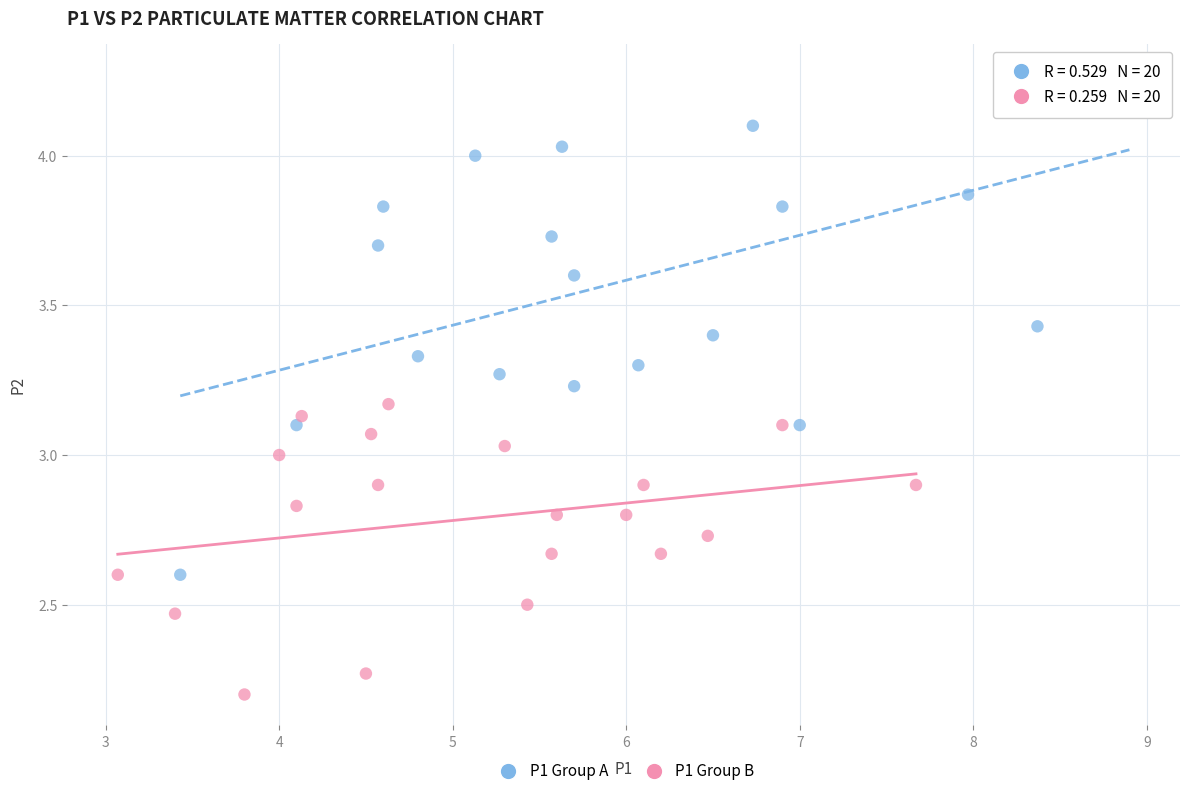

Which series contains the highest Y value?

P1 Group A